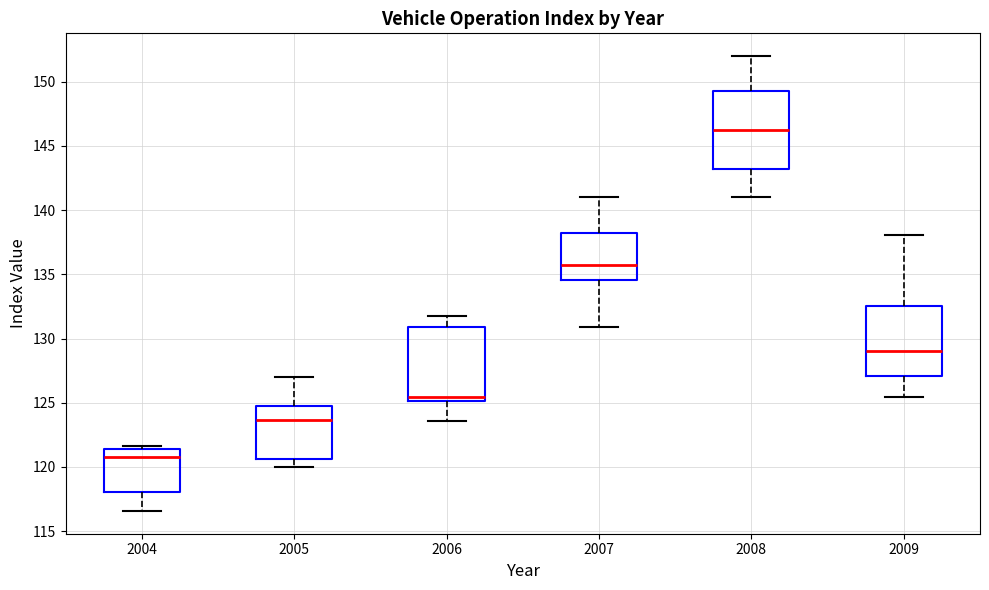

Reading left to right, read every box against the y-axis: the position of its median line, the range the box covers, and the ends of its whiskers. The values are not printed on the chart, so give them approximately, as read against the axis.

2004: median 121.0, box 118.0 to 121.5, whiskers 116.5 to 121.5 (just above the box's upper edge)
2005: median 123.5, box 120.5 to 124.5, whiskers 120.0 to 127.0
2006: median 125.5, box 125.0 to 131.0, whiskers 123.5 to 132.0
2007: median 136.0, box 134.5 to 138.0, whiskers 131.0 to 141.0
2008: median 146.0, box 143.0 to 149.5, whiskers 141.0 to 152.0
2009: median 129.0, box 127.0 to 132.5, whiskers 125.5 to 138.0